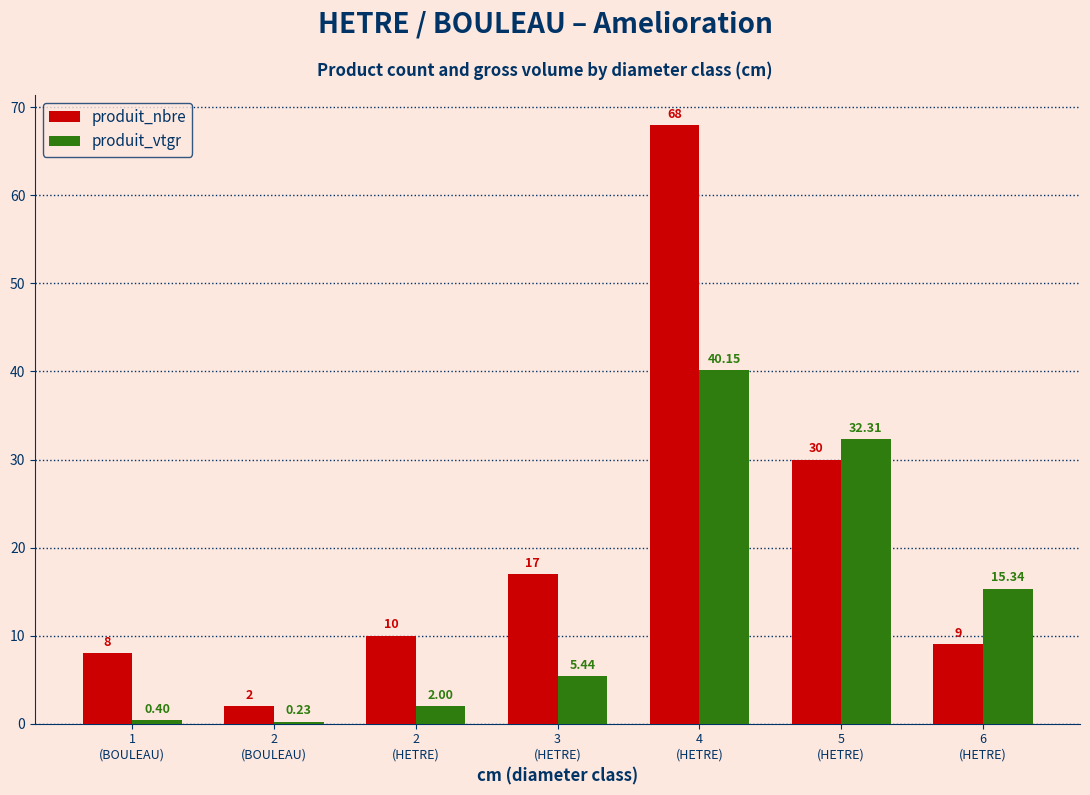

Which series has the widest spread of values?

produit_nbre